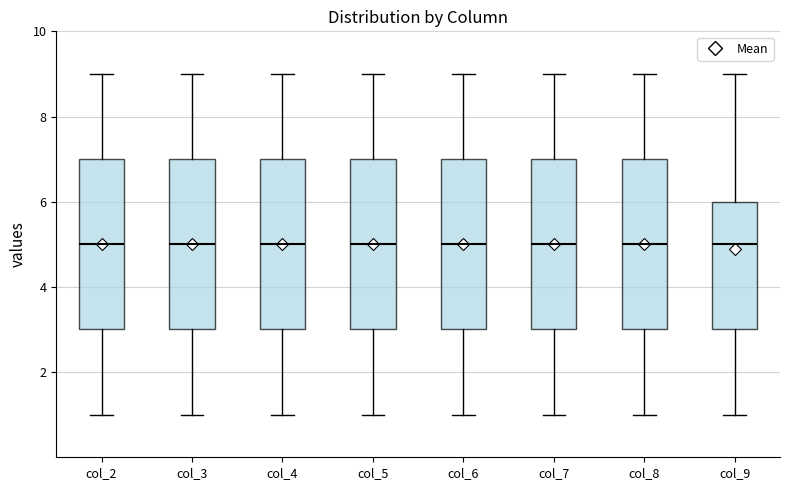

Where is the lower edge of the box for col_9 on the y-axis? The values are not printed on the chart, so give them approximately, as read against the axis.

3